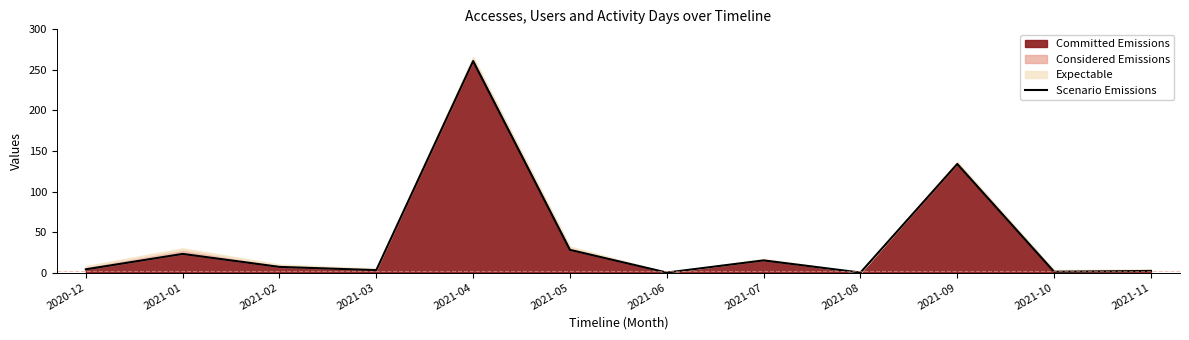

What is the sum of the values at 2021-08 and 2021-03?

3